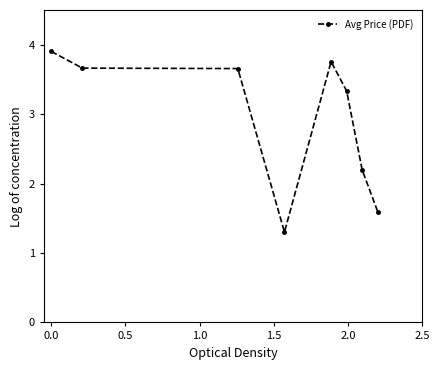

What is the greatest value displayed?

3.9